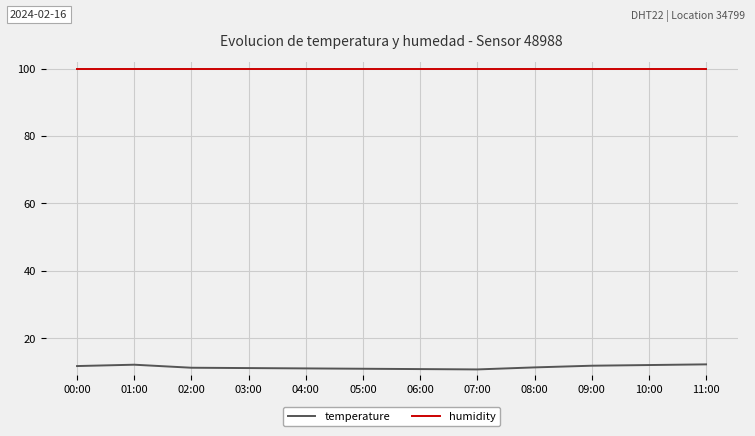

Is the value of temperature at 11:00 greater than the value of humidity at 00:00?

No